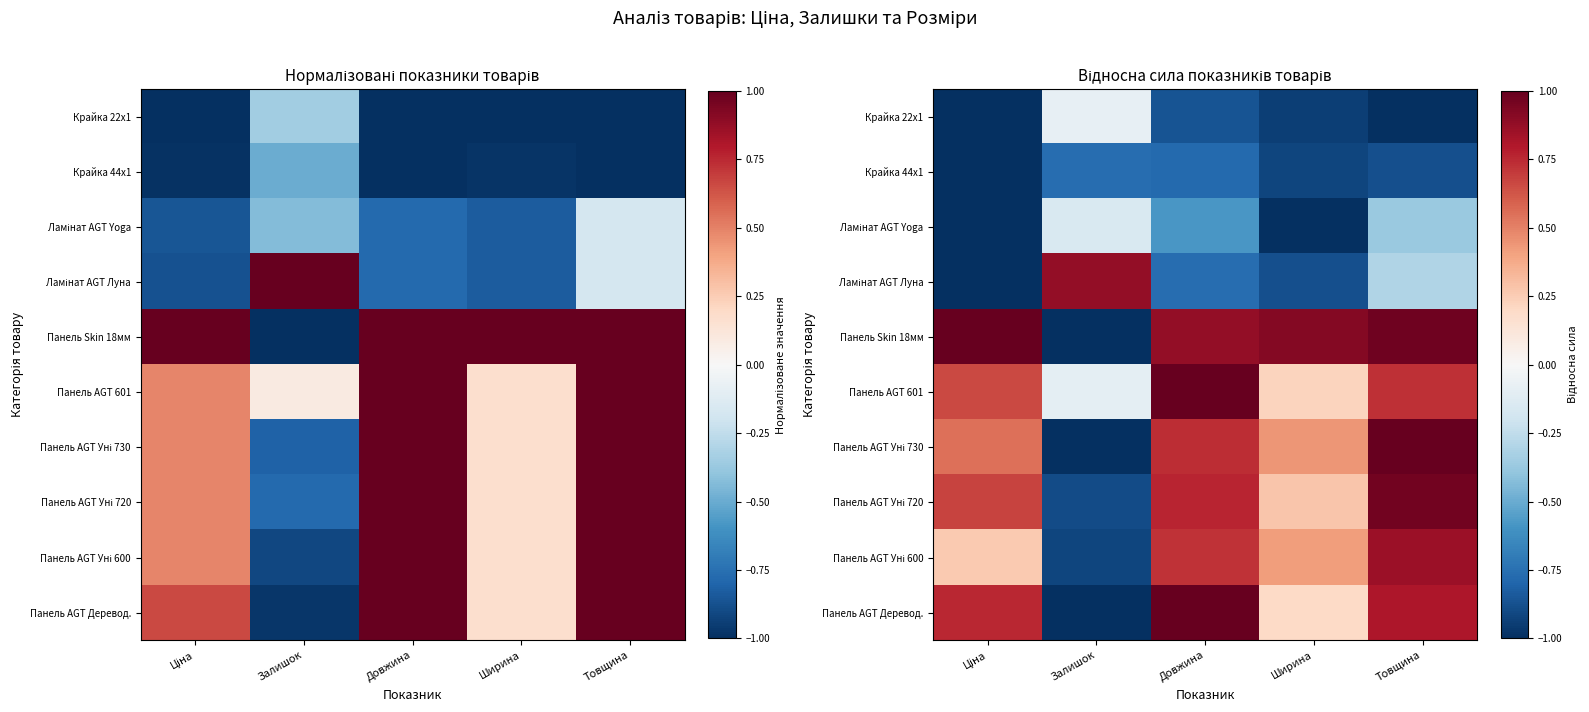

What is the spread (max minus min) of values at Залишок?

1.9